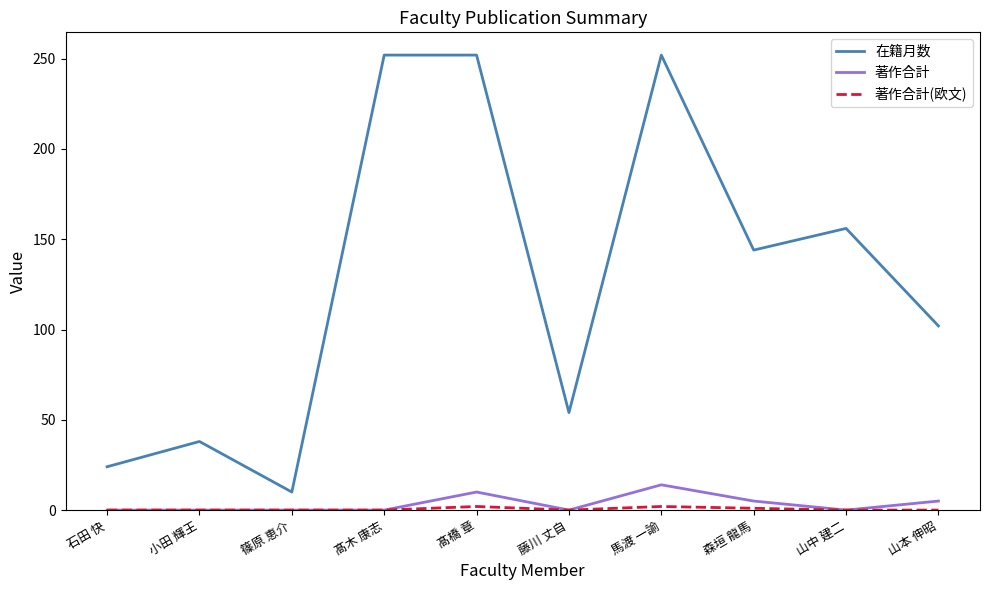

How many lines are shown in the chart?

3